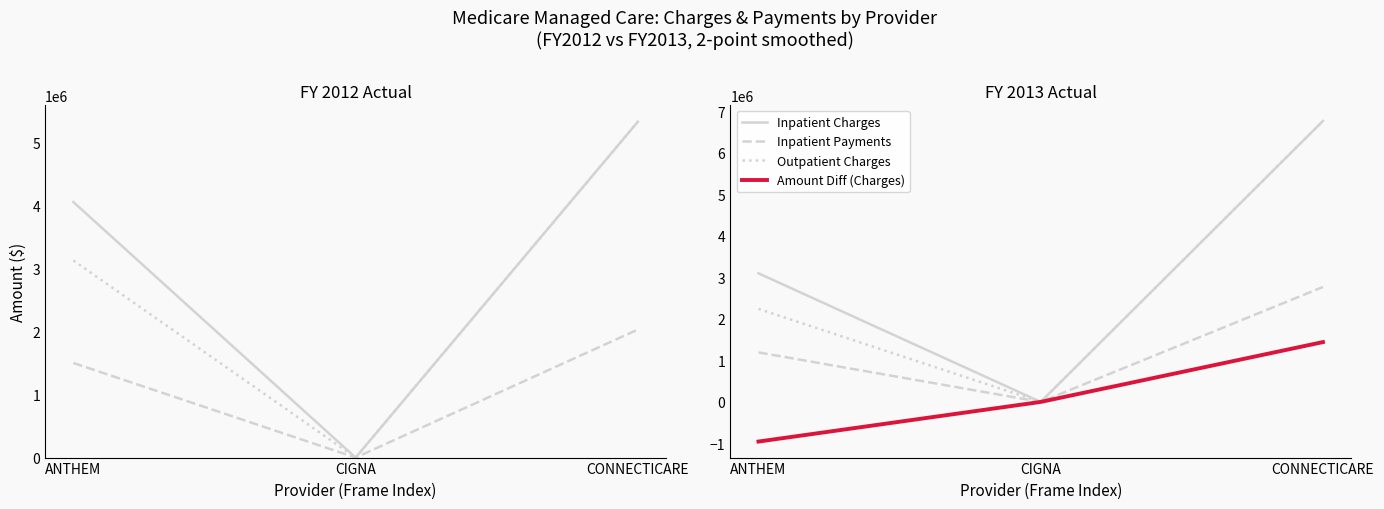

What is the average value of the Inpatient Charges series?

3286509